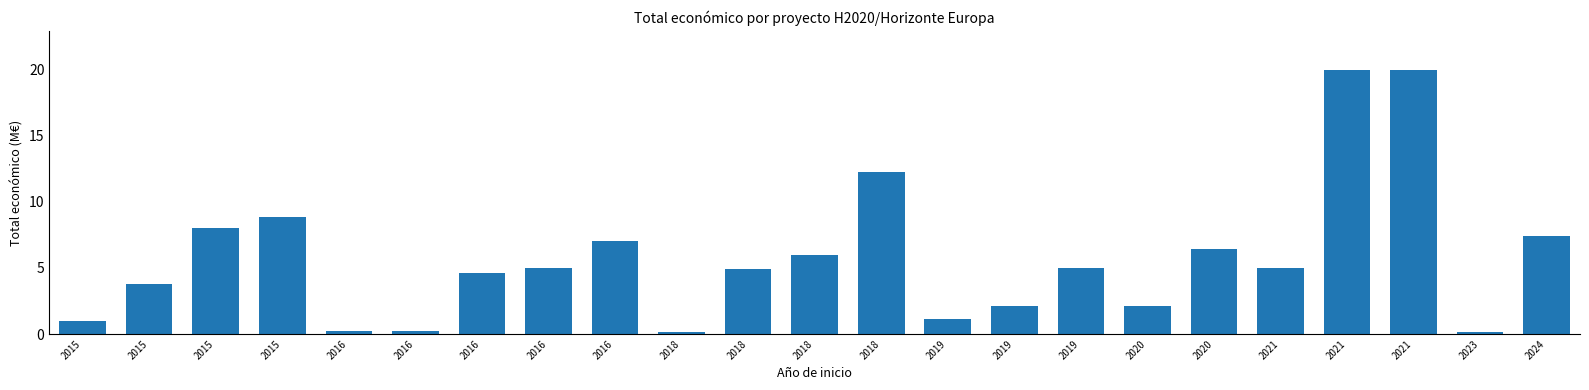

Reading right to left, extract all data points from this chart.

2024=7.4	2023=0.1	2021=19.9	2021=19.9	2021=5.0	2020=6.4	2020=2.1	2019=5.0	2019=2.1	2019=1.1	2018=12.3	2018=6.0	2018=4.9	2018=0.2	2016=7.0	2016=5.0	2016=4.6	2016=0.2	2016=0.2	2015=8.8	2015=8.0	2015=3.8	2015=1.0